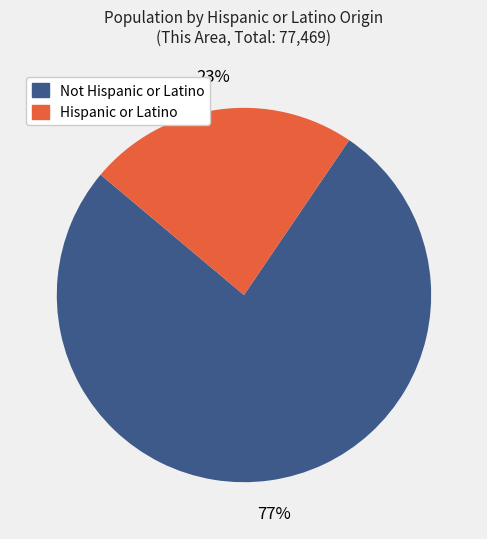

True or false: Not Hispanic or Latino accounts for 91% of the total.

False